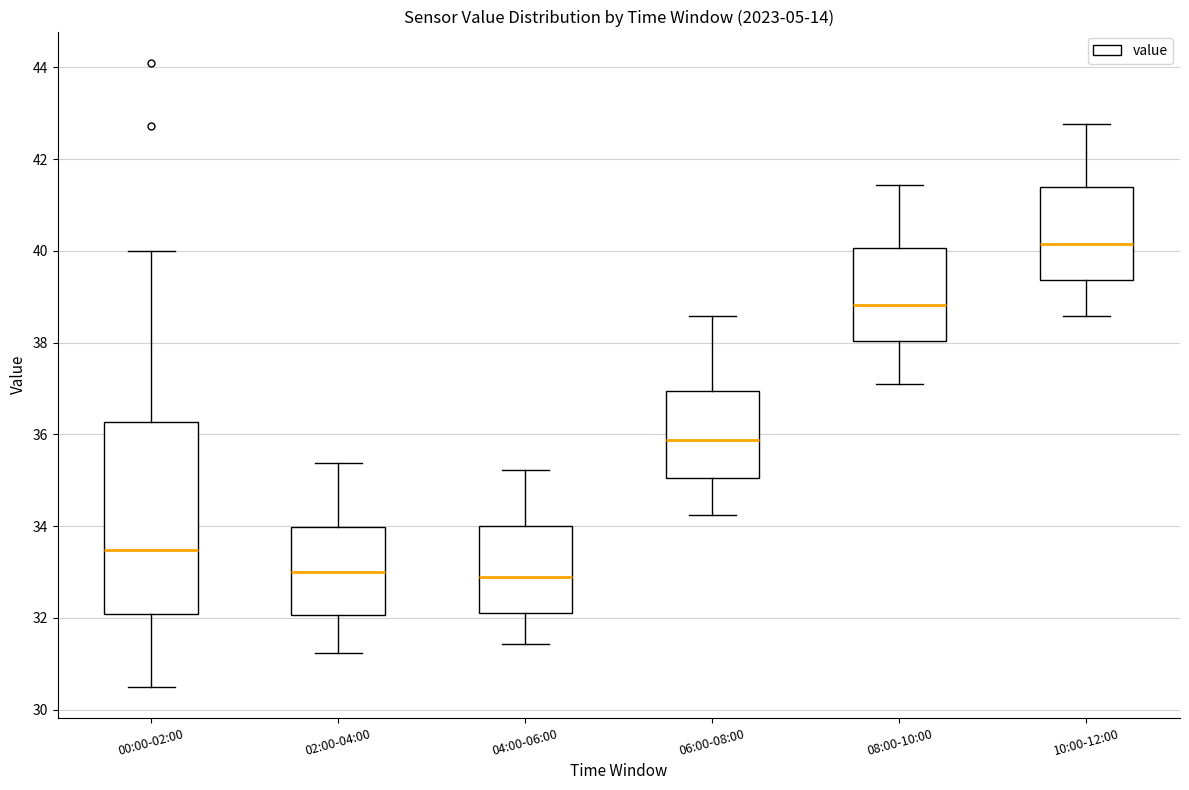

Reading left to right, transcribe this box plot: for each box, give where its median line is, the range the box spans, and where its two whiskers end, as read against the y-axis. The values are not printed on the chart, so give them approximately, as read against the axis.

00:00-02:00: median 33.4, box 32.0 to 36.2, whiskers 30.6 to 40.0
02:00-04:00: median 33.0, box 32.0 to 34.0, whiskers 31.2 to 35.4
04:00-06:00: median 32.8, box 32.2 to 34.0, whiskers 31.4 to 35.2
06:00-08:00: median 35.8, box 35.0 to 37.0, whiskers 34.2 to 38.6
08:00-10:00: median 38.8, box 38.0 to 40.0, whiskers 37.2 to 41.4
10:00-12:00: median 40.2, box 39.4 to 41.4, whiskers 38.6 to 42.8